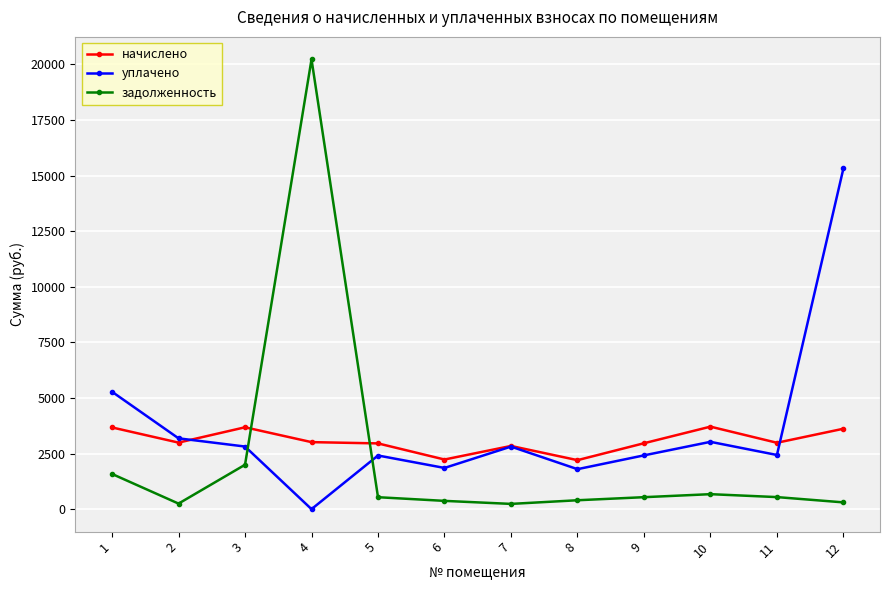

List the series in order of their peak value, highest first.

задолженность, уплачено, начислено